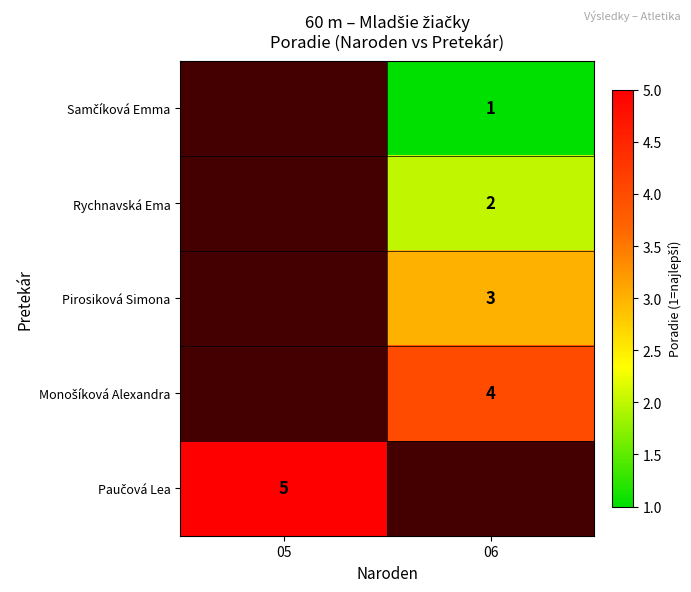

The Rychnavská Ema series shows 2.0 at 06. True or false?

True